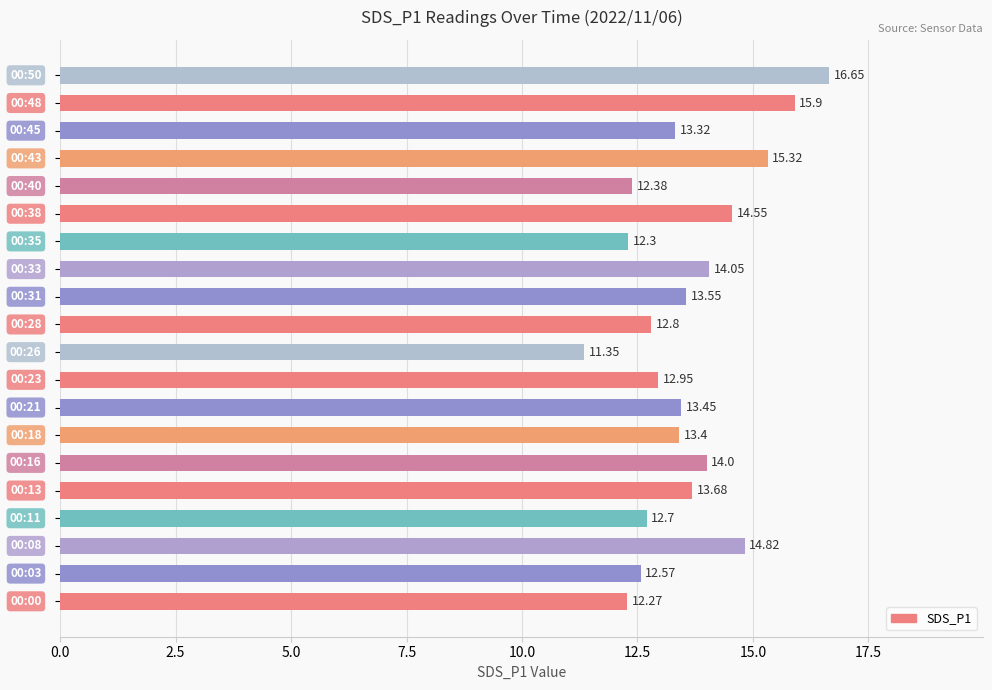

What is the sum of all values?

272.0